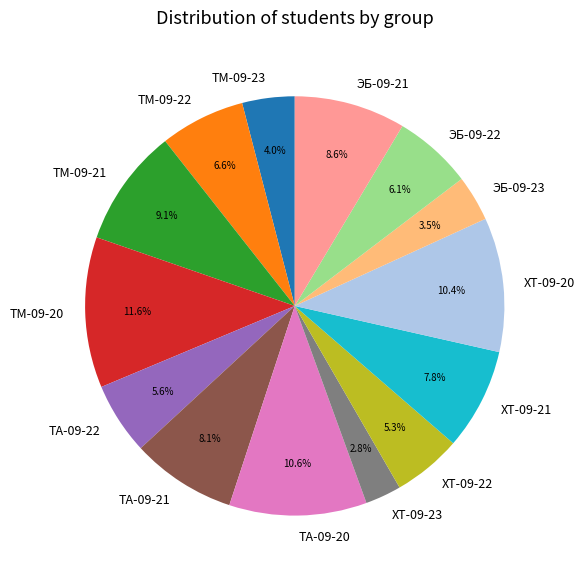

The ХТ-09-23 slice represents 3% of the pie. True or false?

True